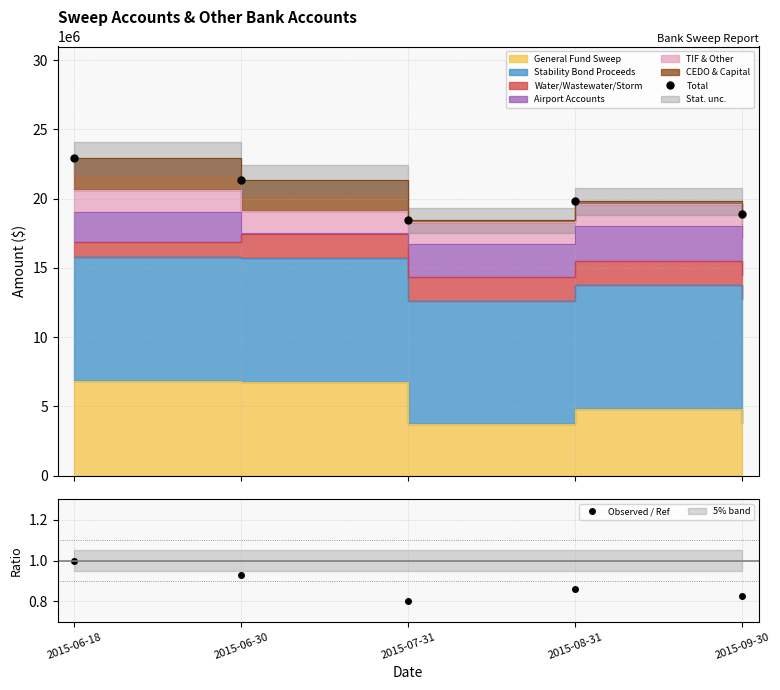

What is the sum of all Observed / Ref values?

4.4